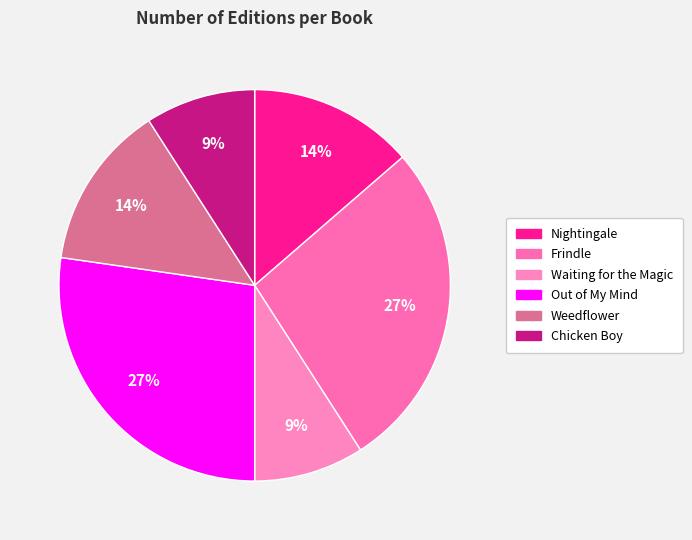

Which category has the biggest portion of the pie?

Frindle